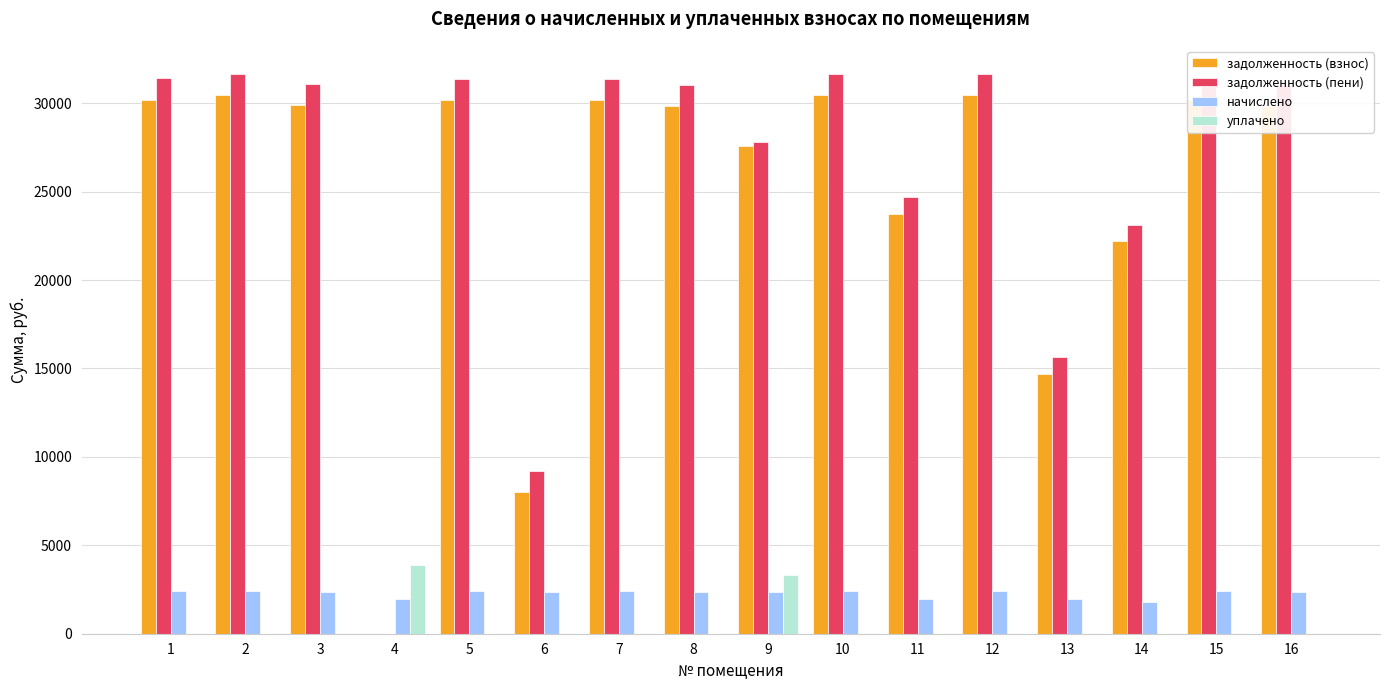

How many distinct data groups are displayed?

4